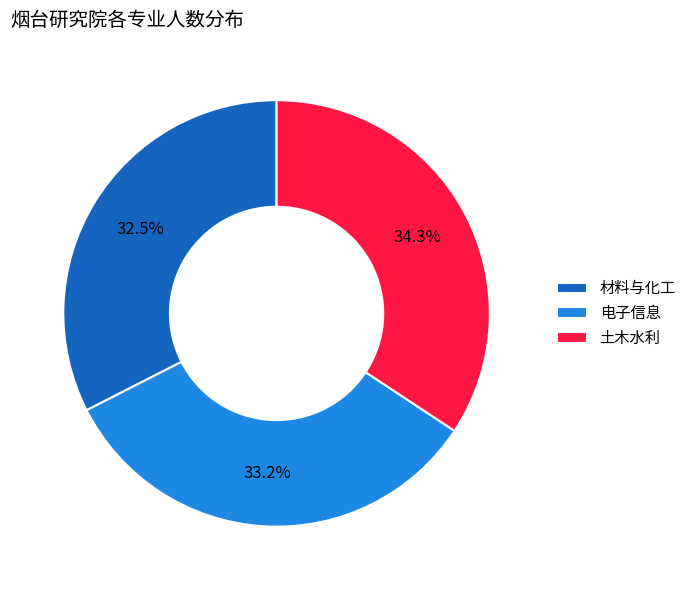

Is there a majority slice in this chart?

No